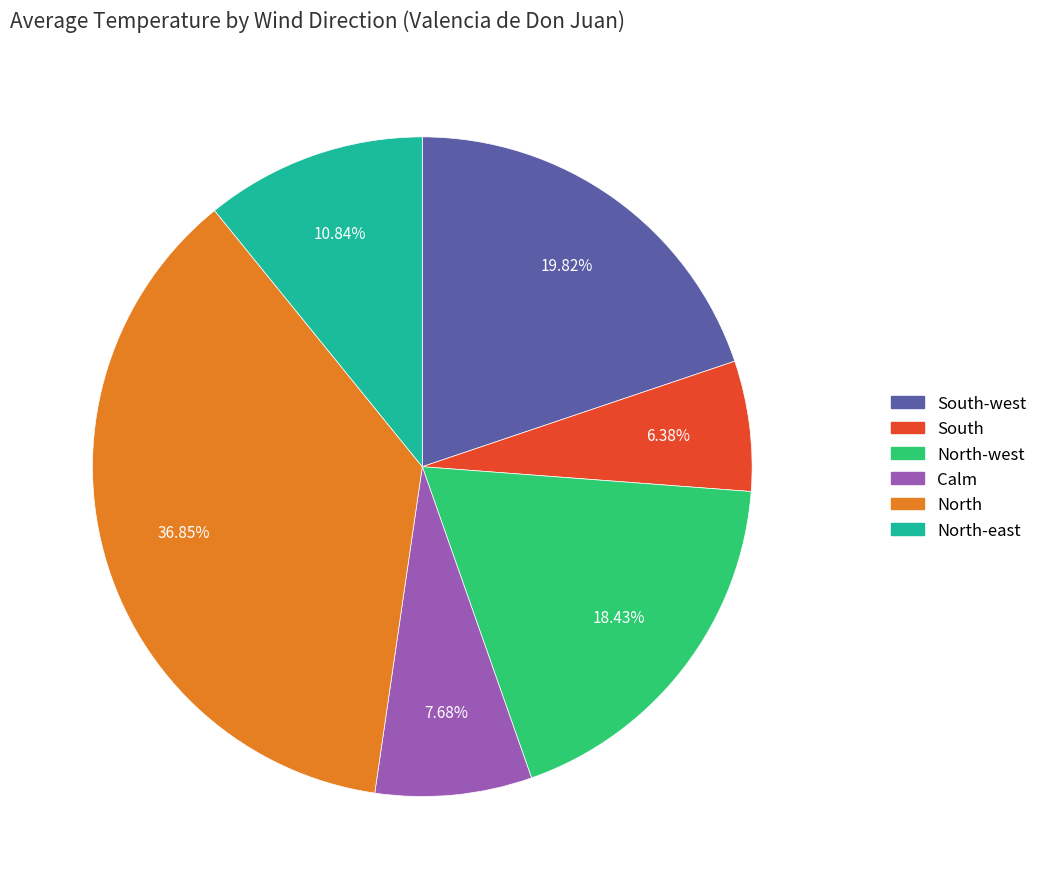

Is there any slice that represents more than half of the pie?

No